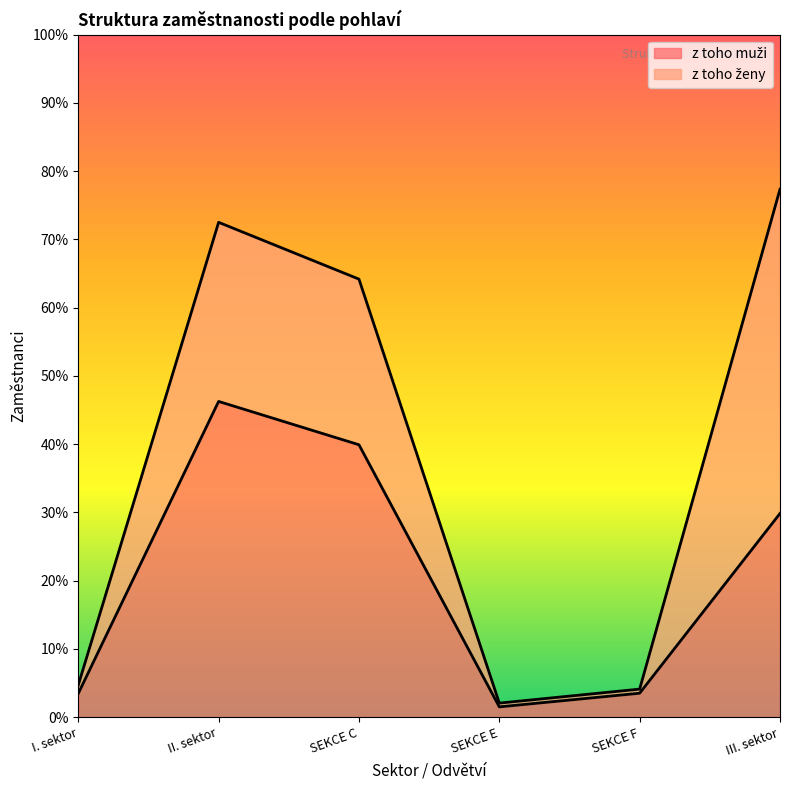

At which label is the value closest to 19103?

III. sektor